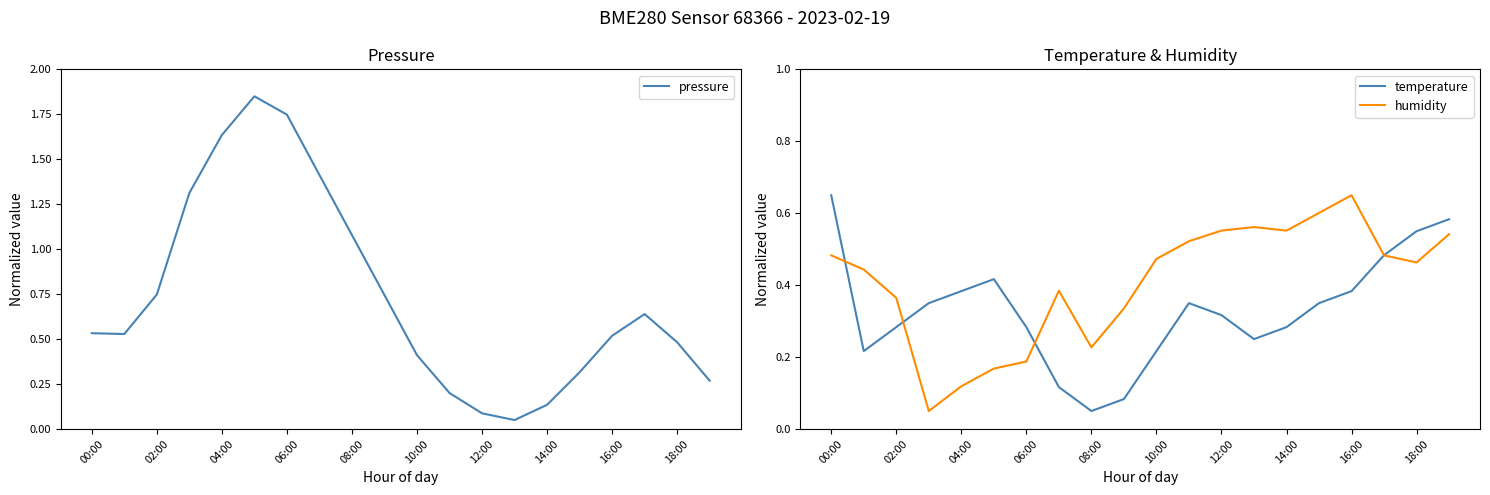

At which label does temperature reach its peak?

00:00